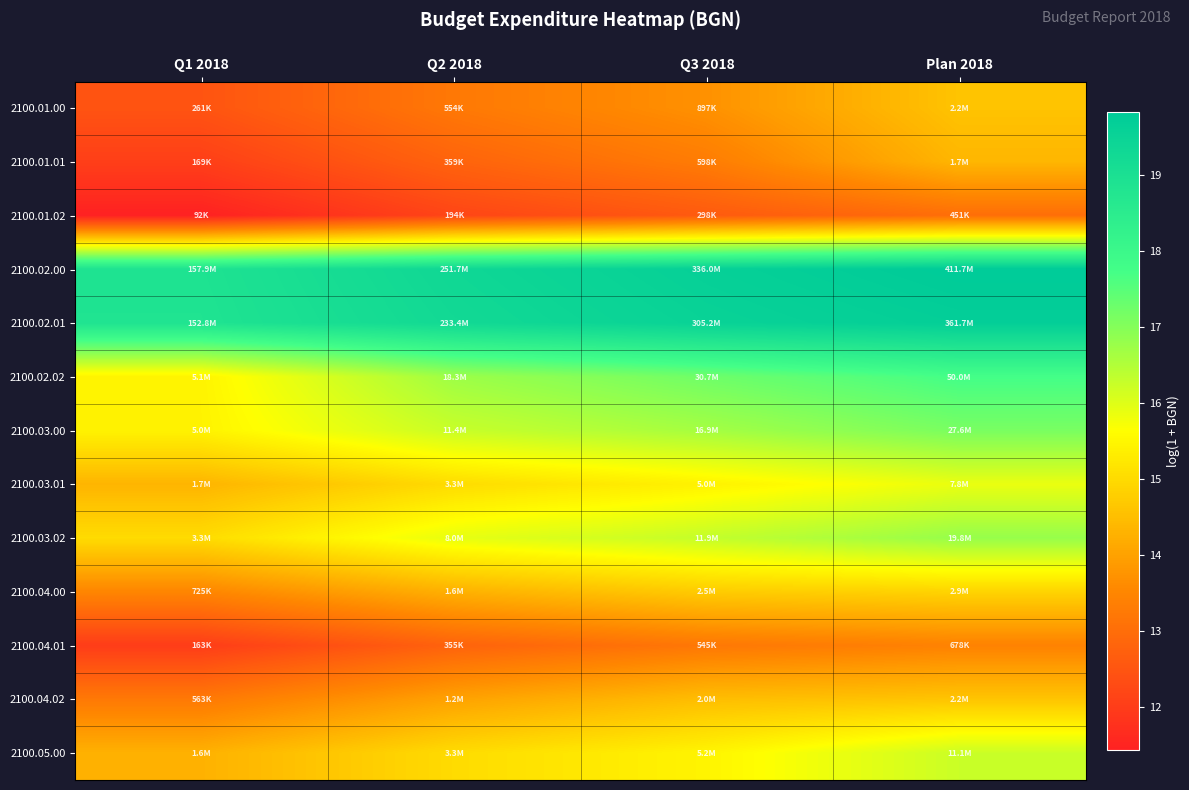

How many categories are shown in the chart?

4